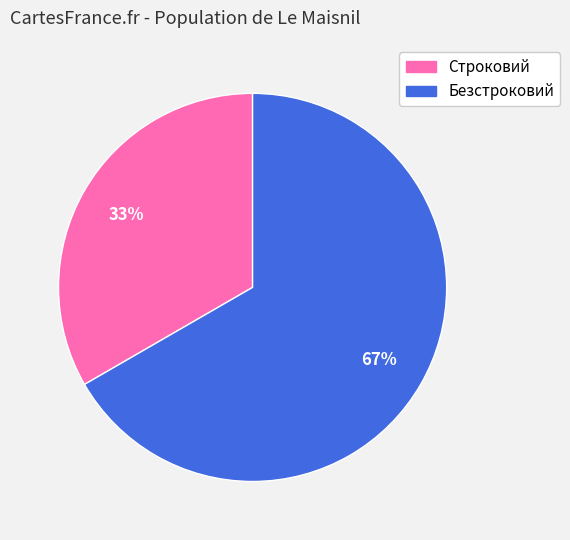

How many segments does this pie chart have?

2